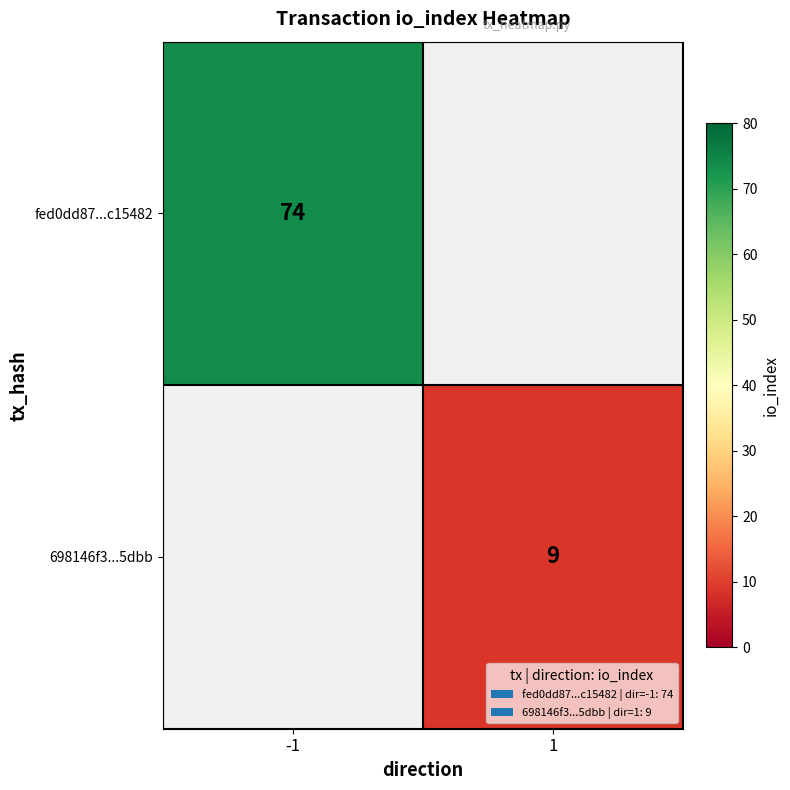

Is the value of 698146f3...5dbb at 1 greater than the value of fed0dd87...c15482 at -1?

No